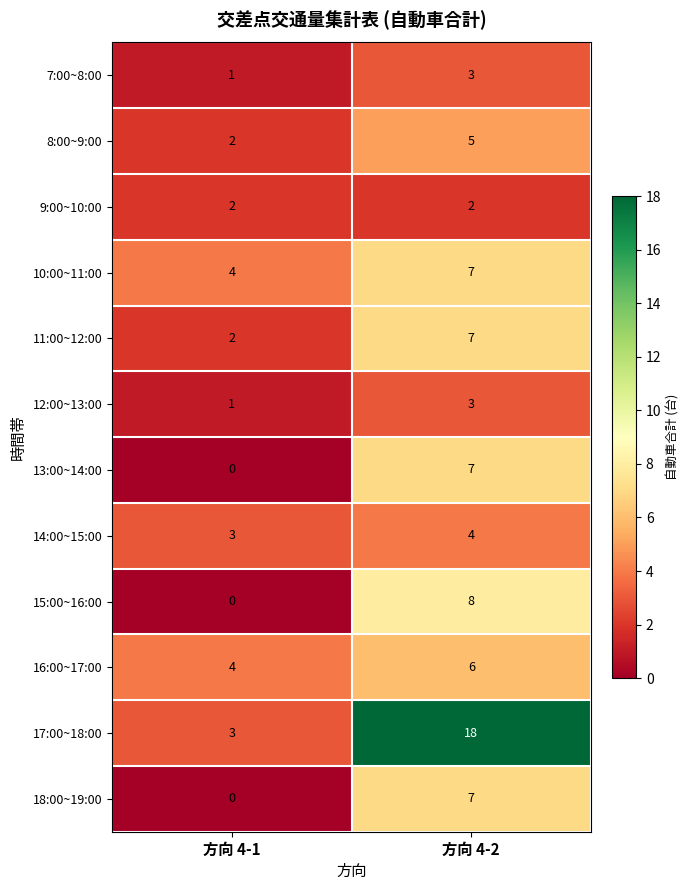

True or false: 17:00~18:00 has a value of 3 at 方向 4-1.

True